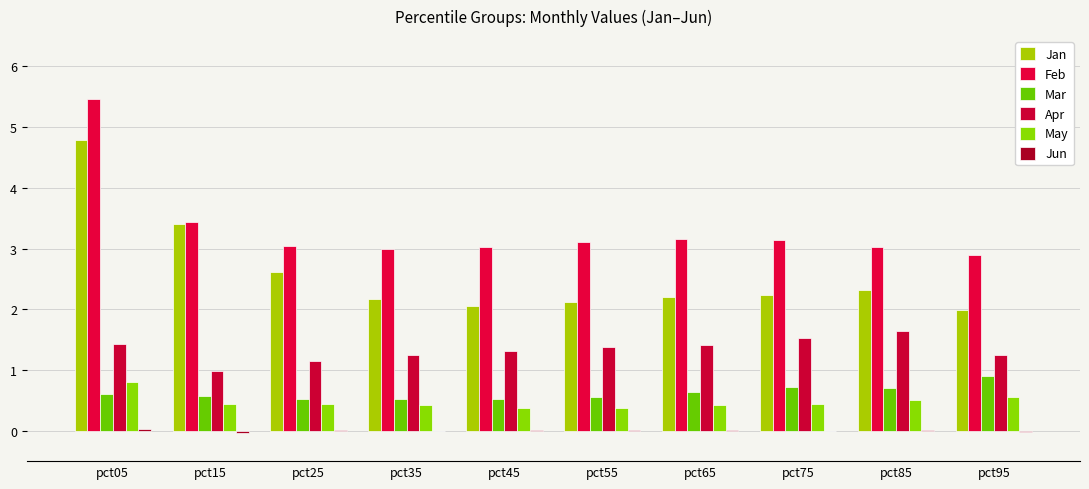

Are the bars grouped side by side (vs. stacked)?

Yes